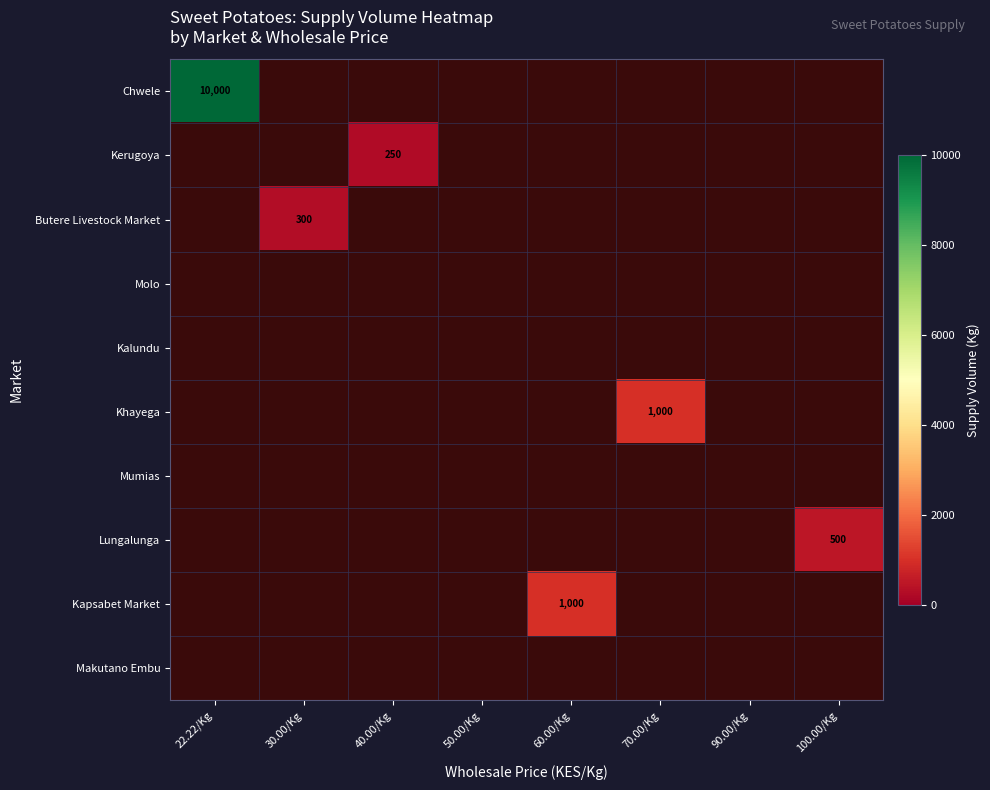

Which category has the highest value in the Chwele series?

22.22/Kg